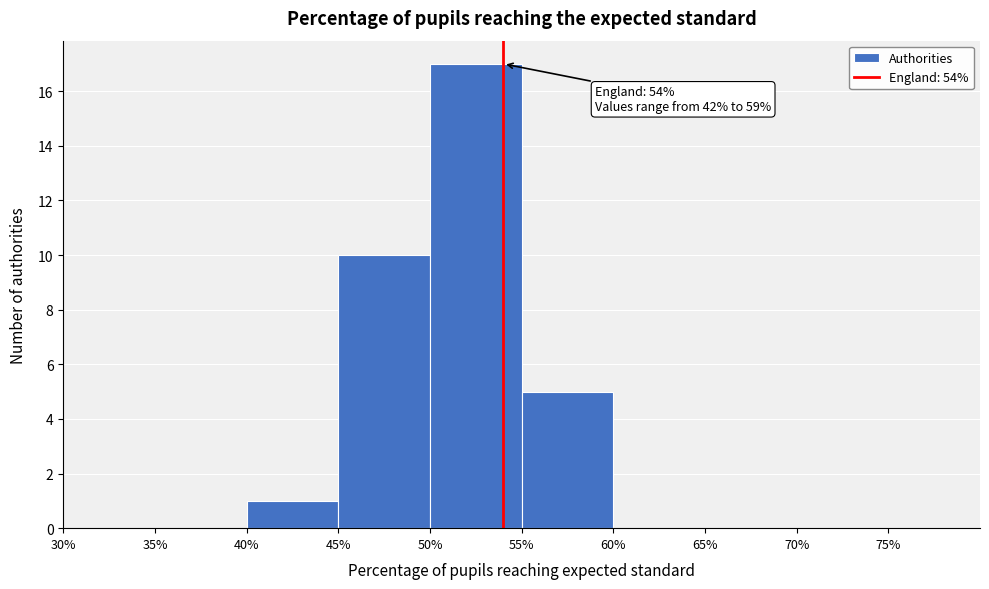

Which range on the x-axis has the tallest bar?

50% to 55%